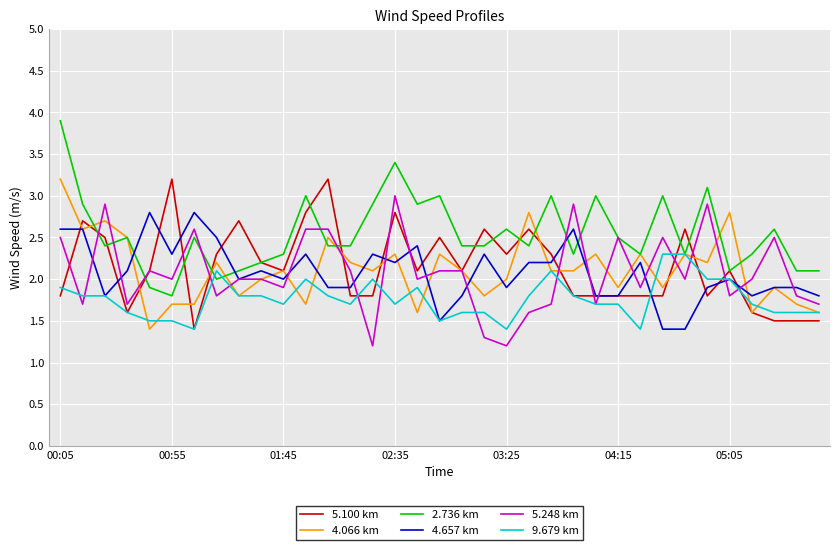

What is the smallest value displayed?

1.2